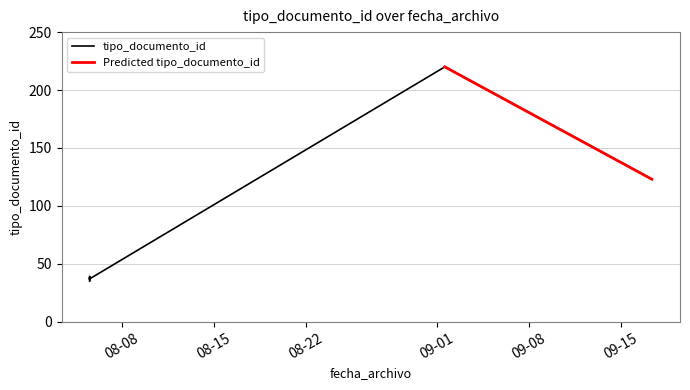

How many values are below 38?

3